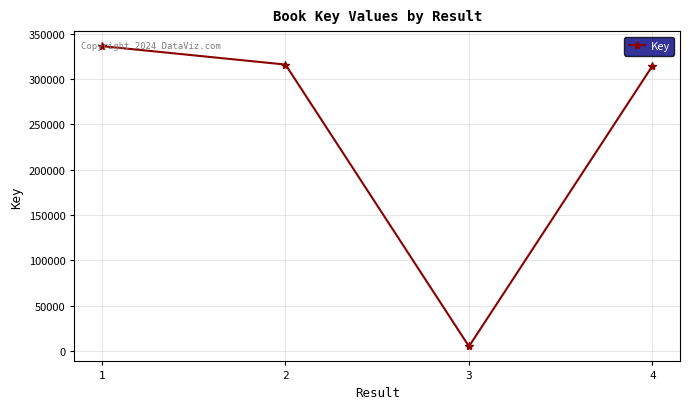

Is it true that the value at 4 is 422284?

False